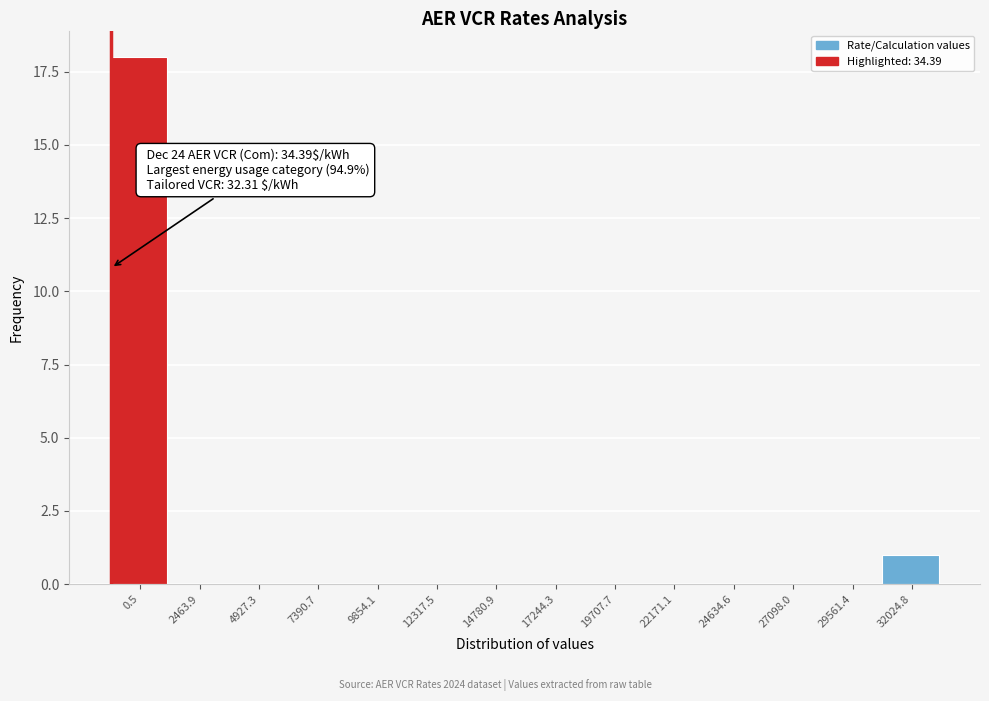

Reading right to left, list all the values displayed in this chart.

32024.8=1	29561.4=0	27098.0=0	24634.6=0	22171.1=0	19707.7=0	17244.3=0	14780.9=0	12317.5=0	9854.1=0	7390.7=0	4927.3=0	2463.9=0	0.5=18